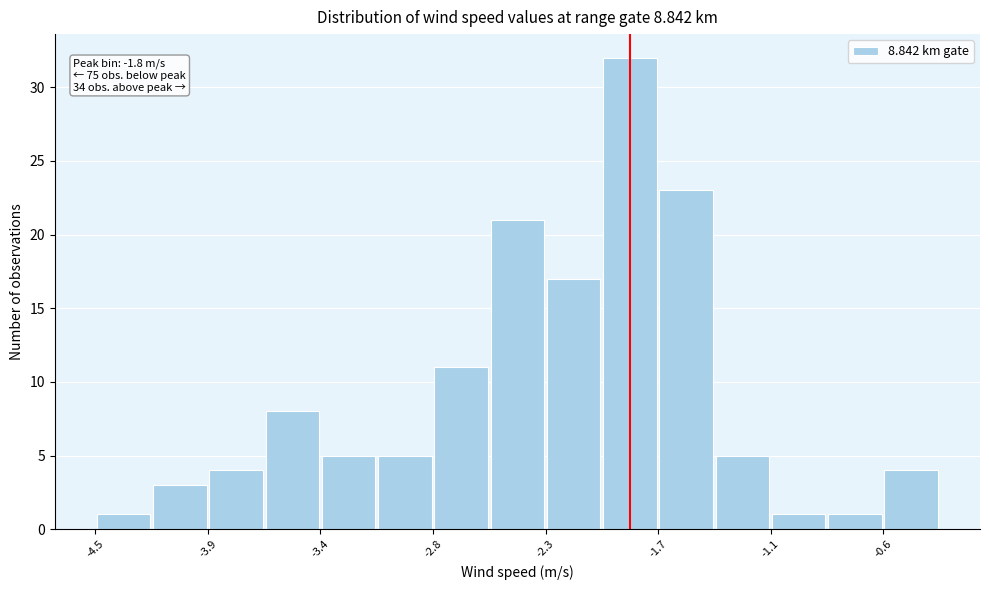

Around what value on the x-axis is the tallest bar? Give the approximate position of its centre, as read against the axis.

-1.8